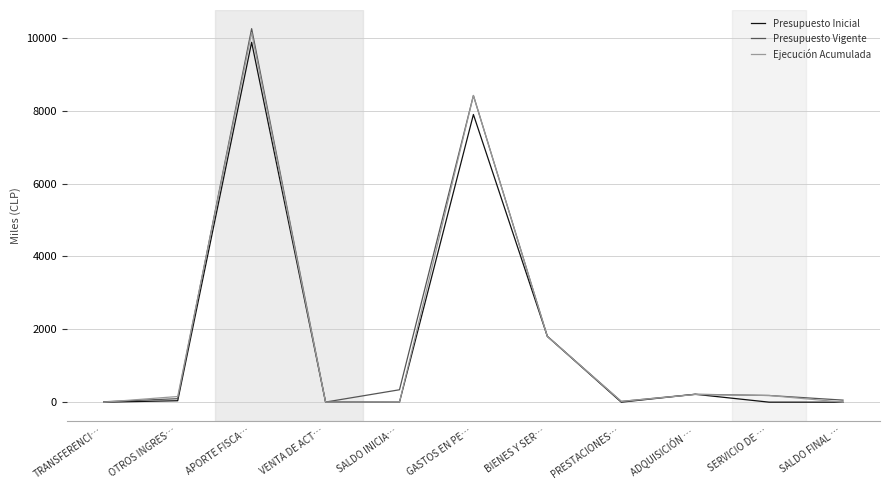

What are all the series names shown in the legend?

Presupuesto Inicial, Presupuesto Vigente, Ejecución Acumulada